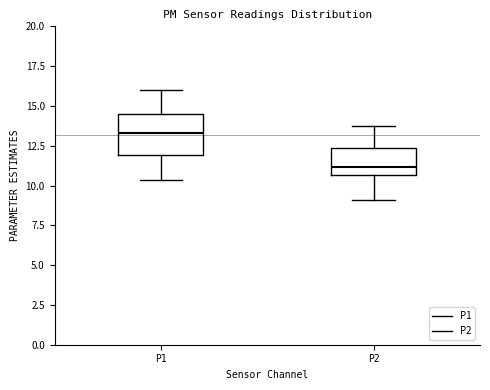

Reading left to right, read every box against the y-axis: the position of its median line, the range the box covers, and the ends of its whiskers. The values are not printed on the chart, so give them approximately, as read against the axis.

P1: median 13.5, box 12.0 to 14.5, whiskers 10.5 to 16.0
P2: median 11.0, box 10.5 to 12.5, whiskers 9.0 to 13.5